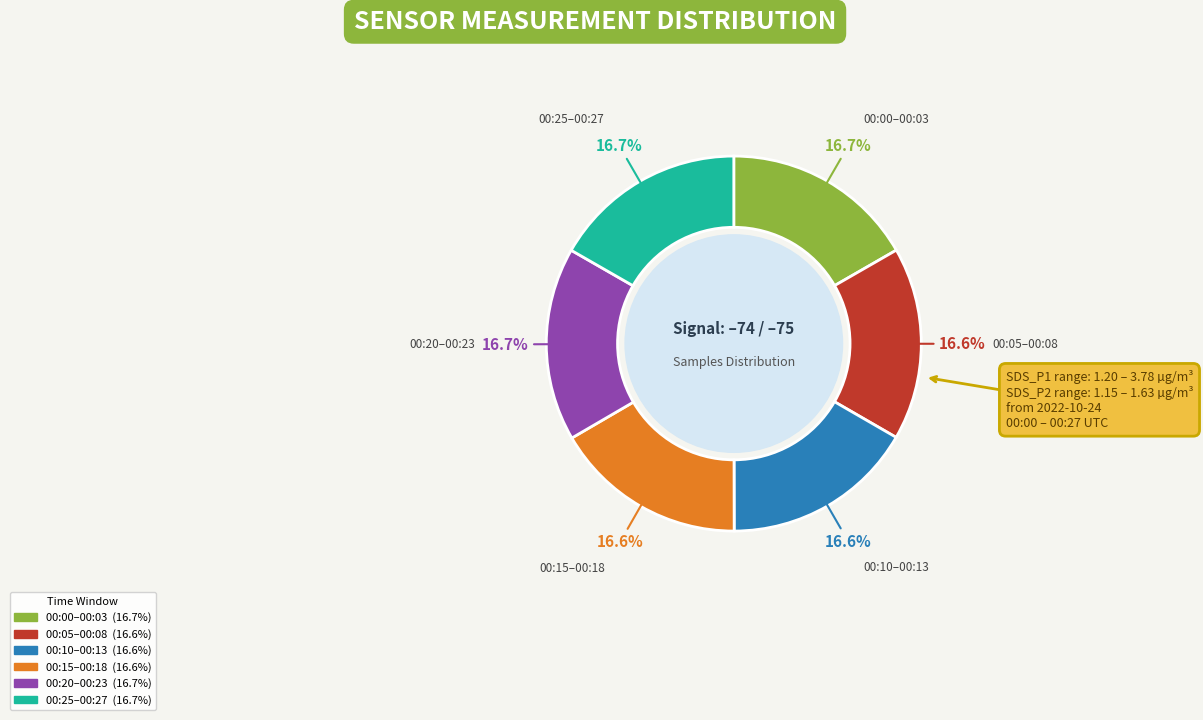

Does any single category account for the majority?

No